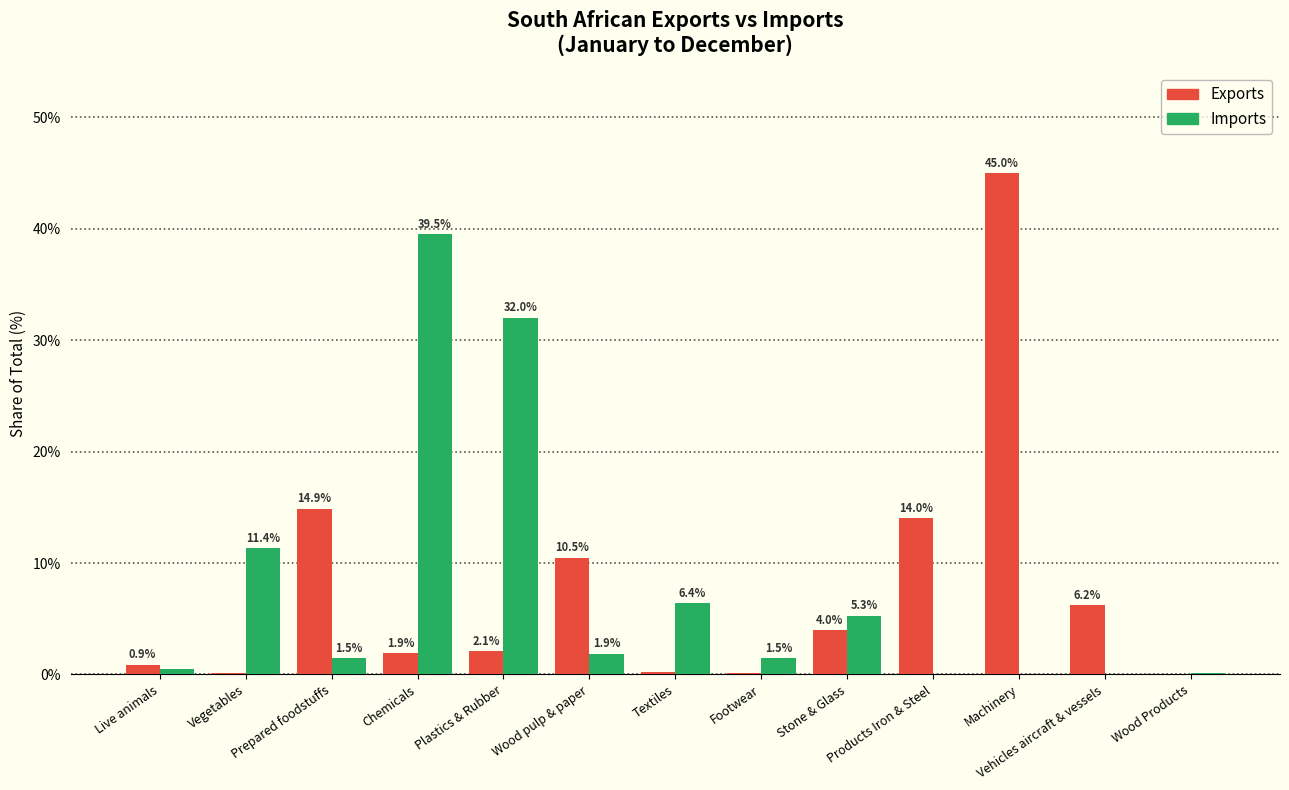

What is the total value across all series at Vehicles aircraft & vessels?

6.2